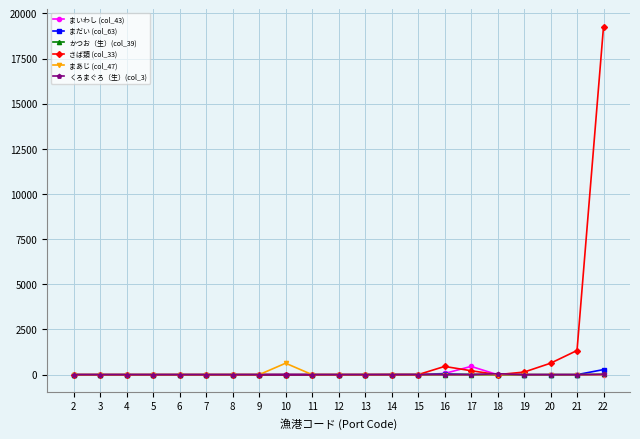

True or false: まいわし (col_43) has more than 1 points higher than both neighbors.

True